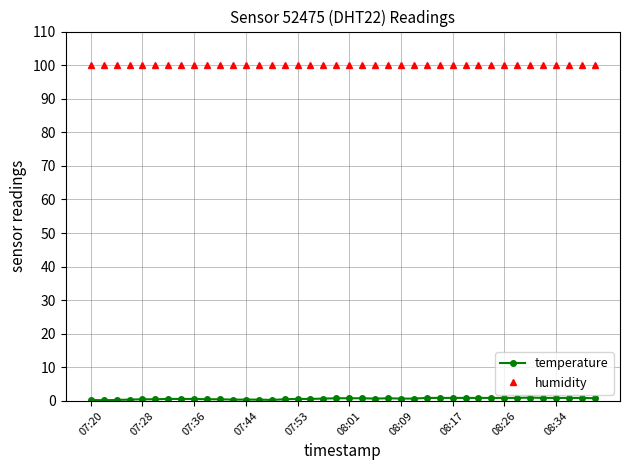

What is the value of the humidity point at the 14th from the left?

99.9